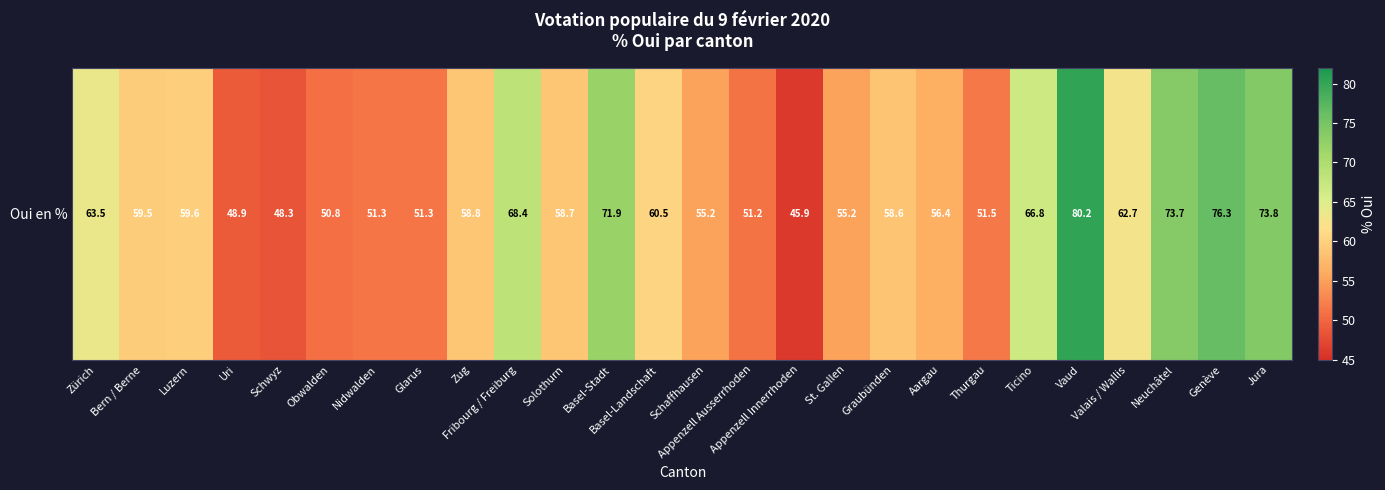

What value does the data have at Fribourg / Freiburg?

68.4